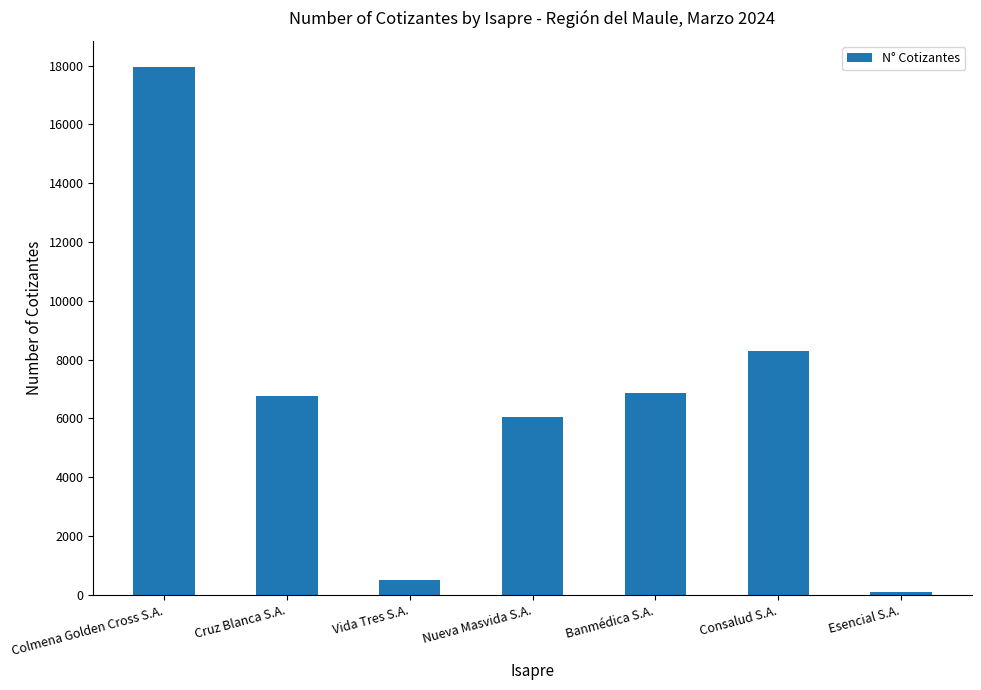

What is the change in value from Vida Tres S.A. to Consalud S.A.?

+7770